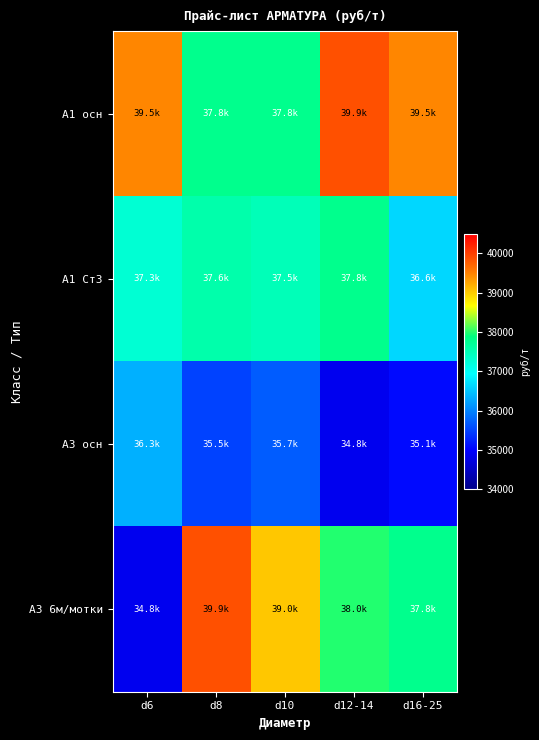

What is the maximum value shown in the chart?

39889.5